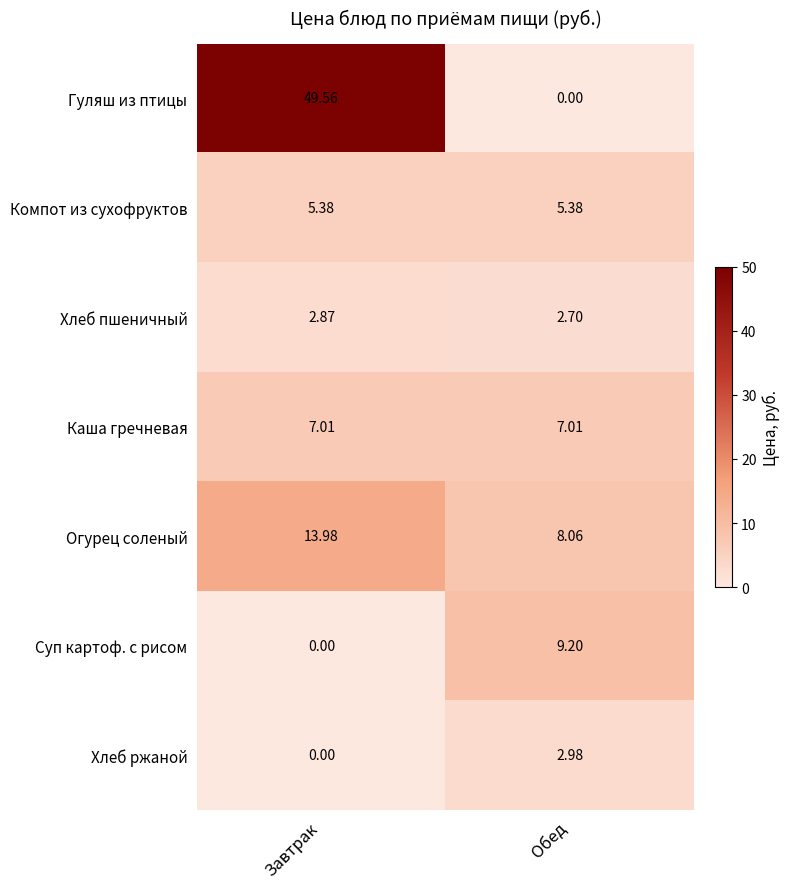

Which series has the largest total across all categories?

Гуляш из птицы